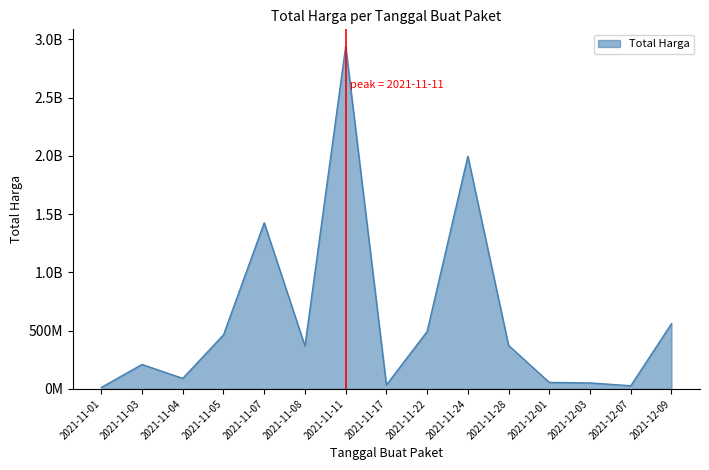

Does the chart display data point markers on the line(s)?

No